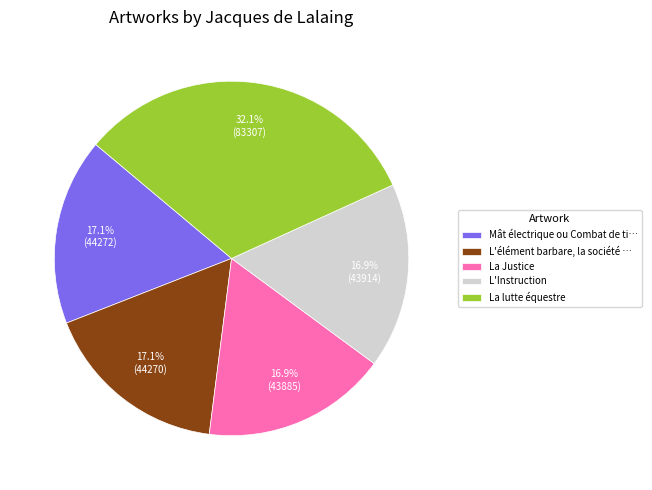

Is the sum of La lutte équestre and La Justice greater than half?

No